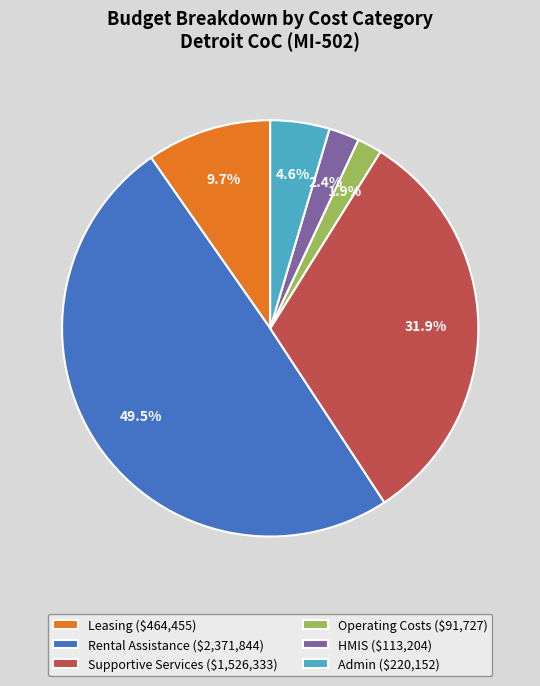

Is HMIS ($113,204) the majority of the pie?

No